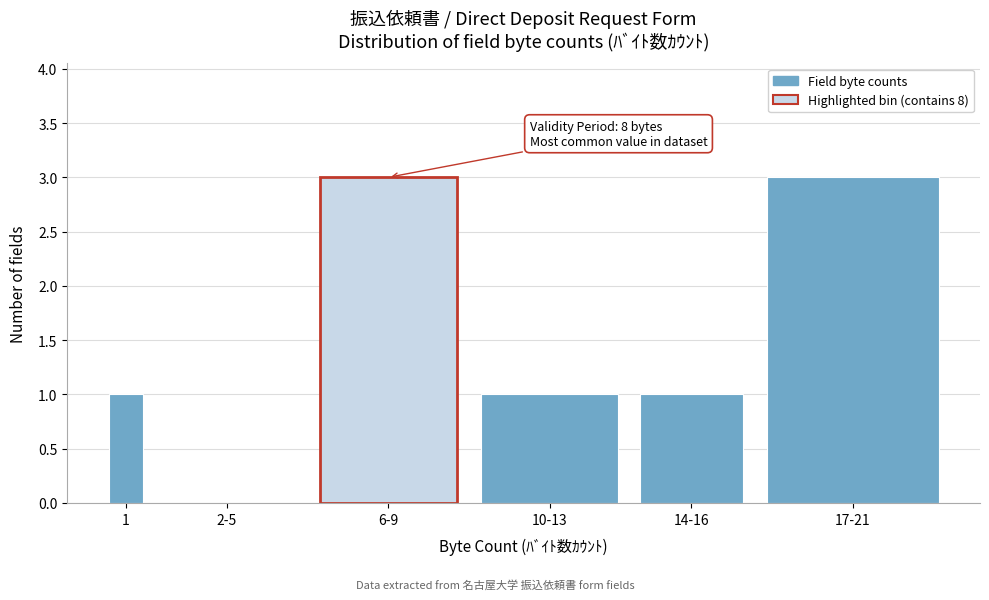

Reading right to left, what are all the values shown in this chart?

17-21=3	14-16=1	10-13=1	6-9=3	2-5=0	1=1